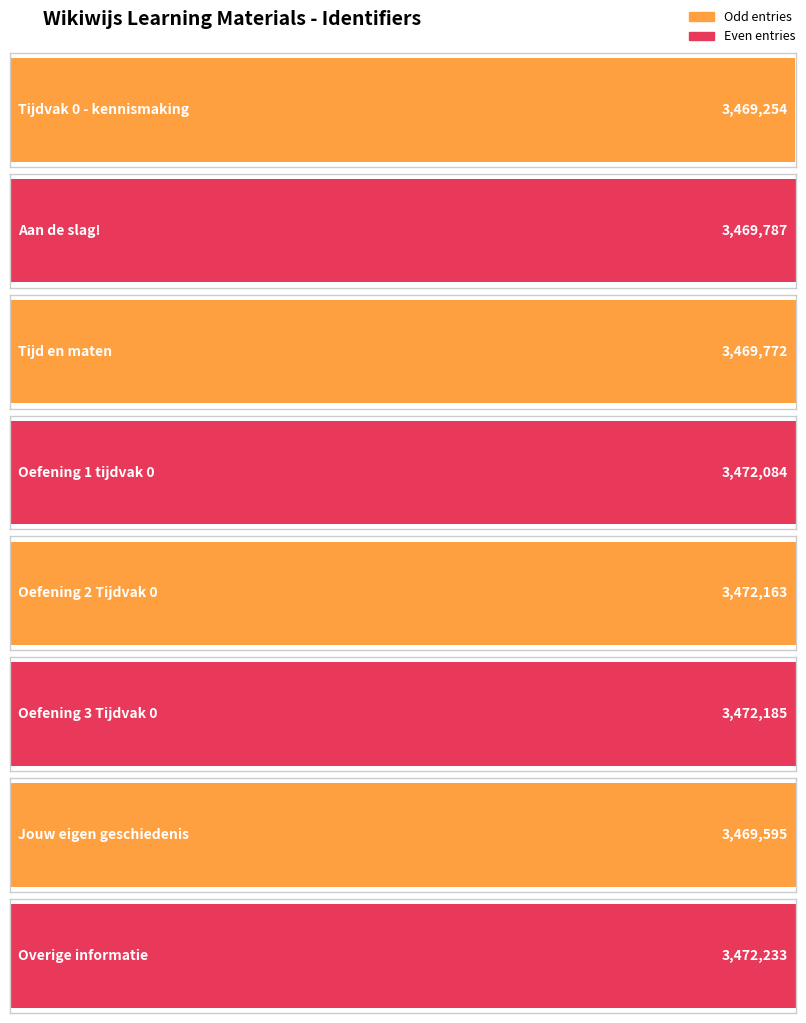

What is the average value?

3470884